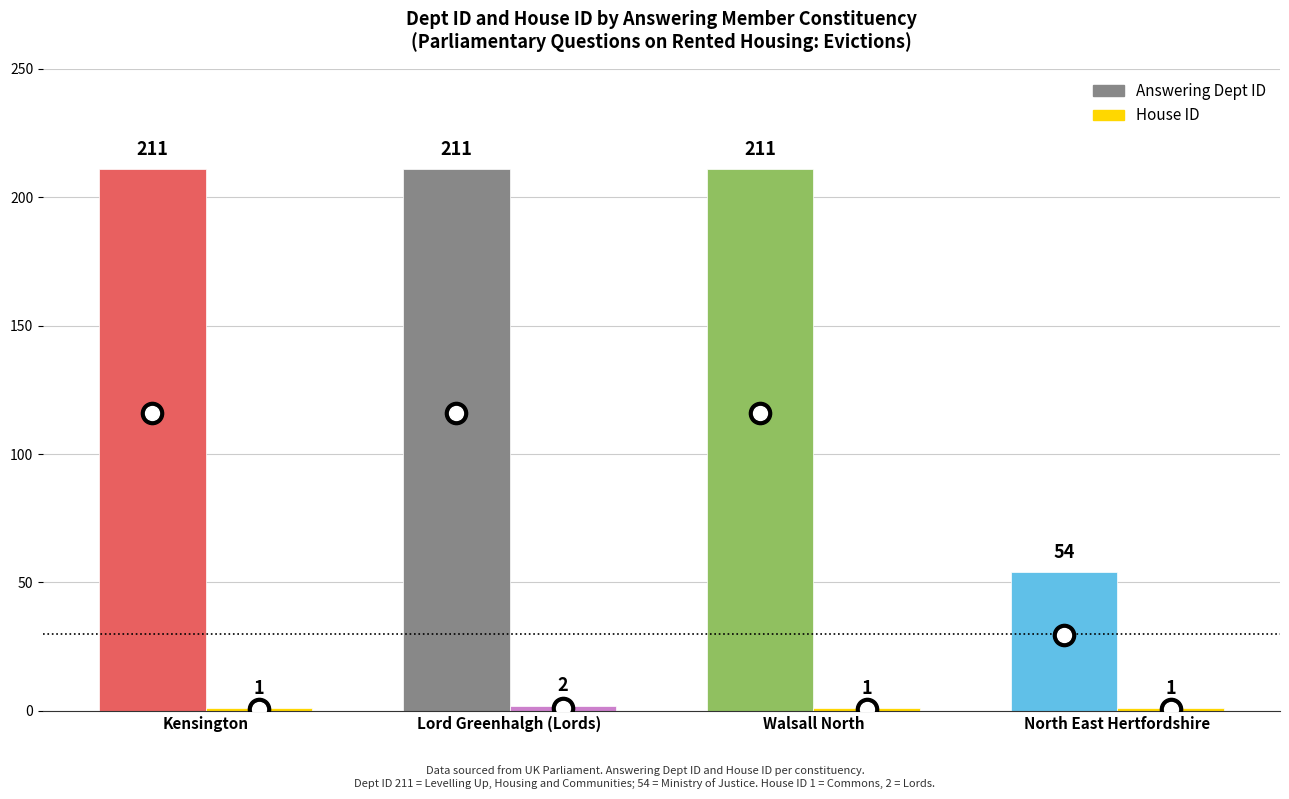

Reading left to right, what are all the values shown in this chart?

Answering Dept ID: 211	211	211	54
House ID: 1	2	1	1